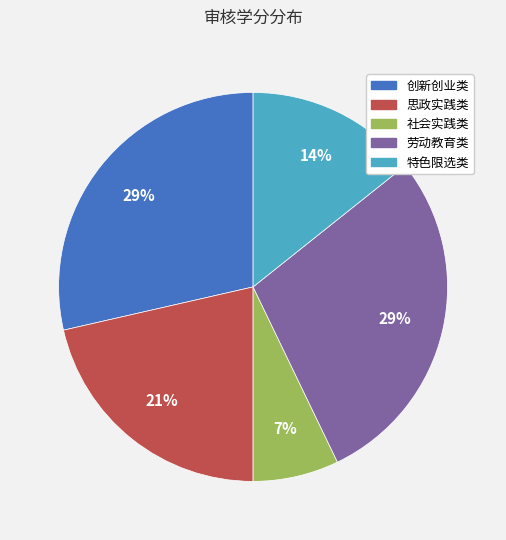

To the nearest percent, what is the average slice percentage?

20%